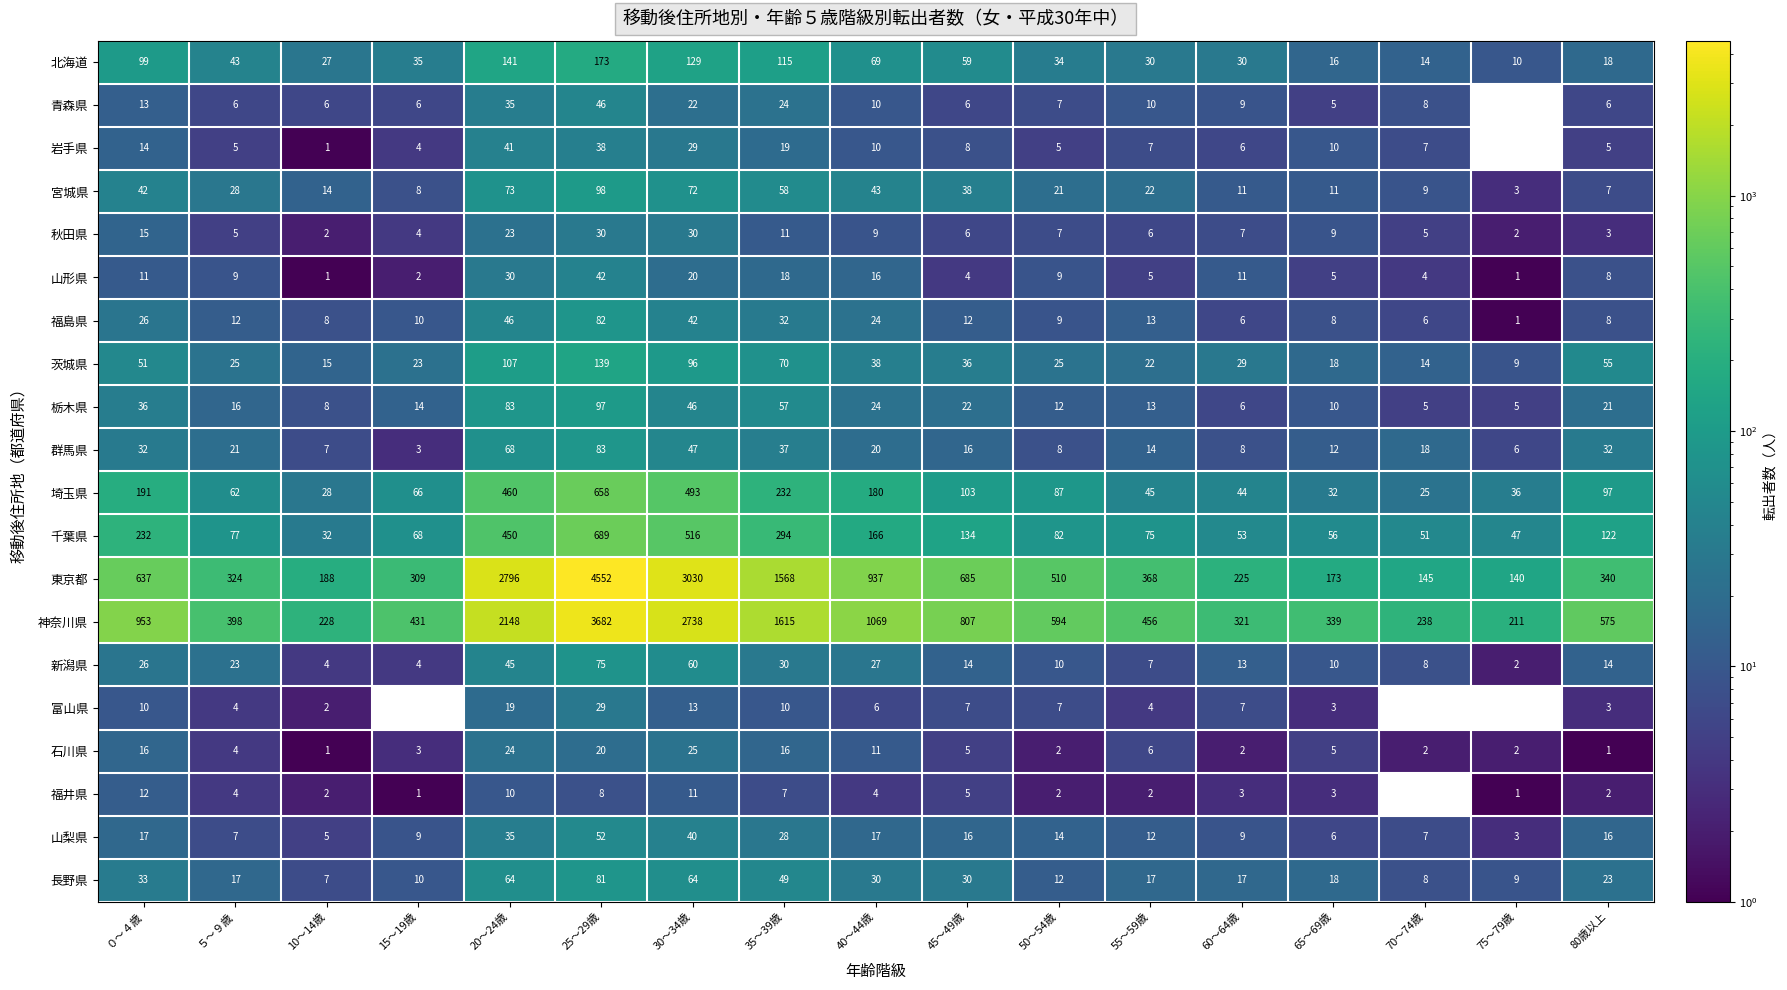

At which label is 山梨県 closest to 27?

35～39歳